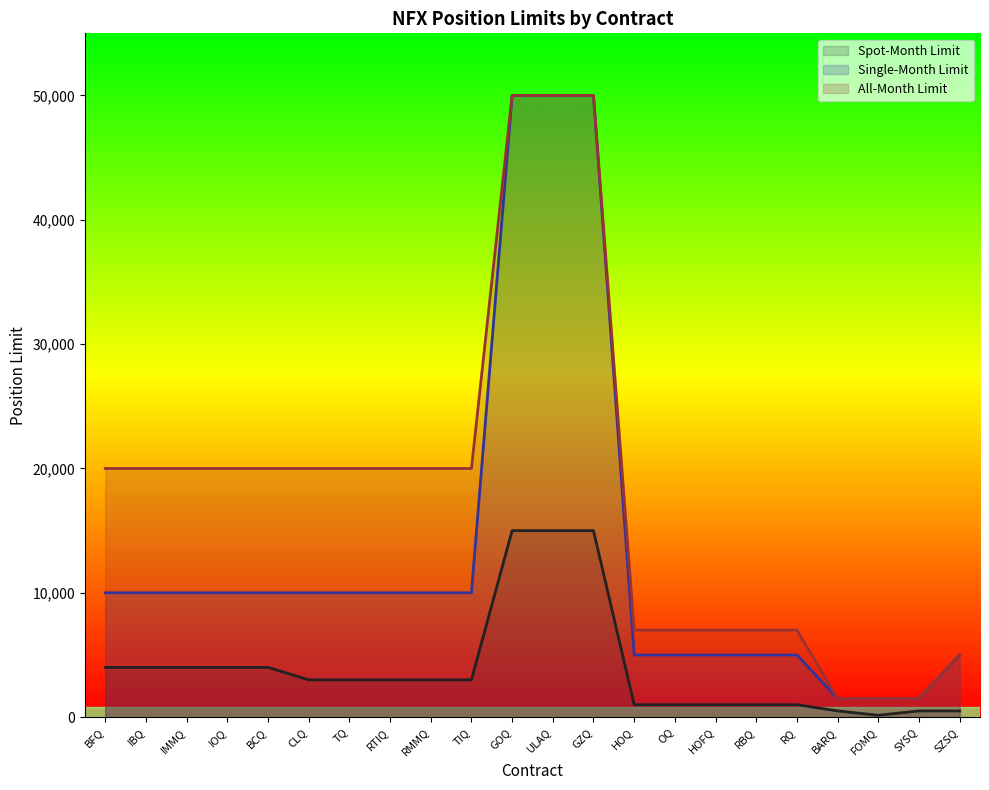

True or false: Single-Month Limit and Spot-Month Limit cross at least once.

False